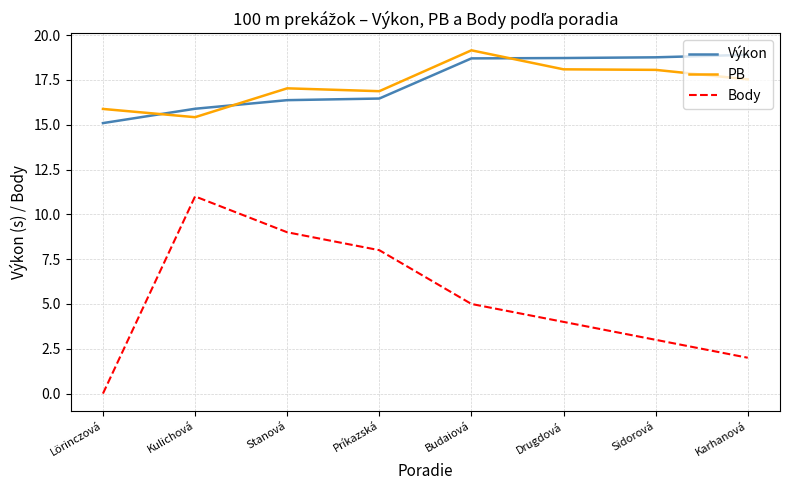

What is the sum of all Výkon values?

138.9